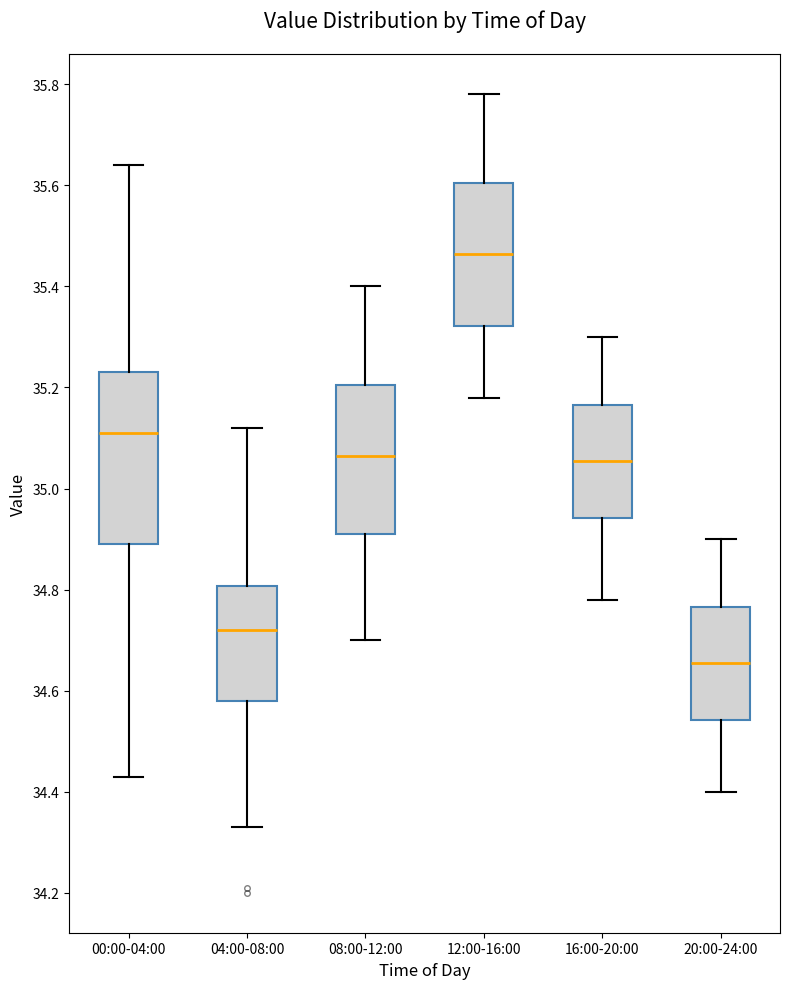

Where is the upper edge of the box for 20:00-24:00 on the y-axis? The values are not printed on the chart, so give them approximately, as read against the axis.

34.76